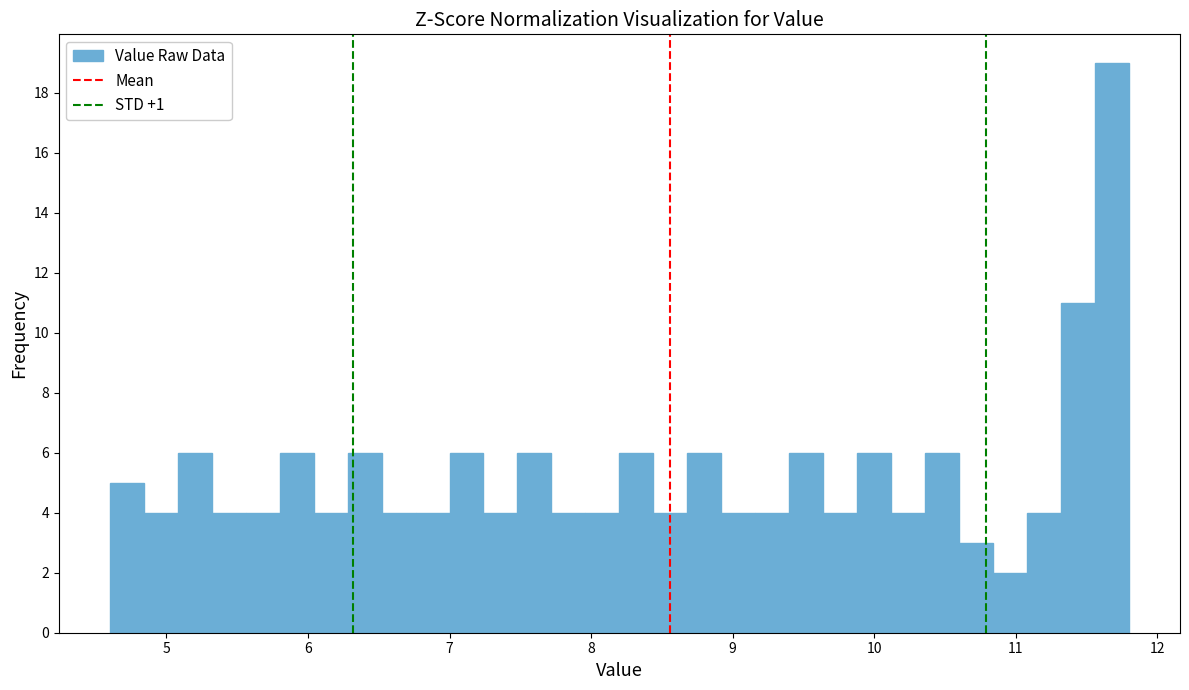

Around what value on the x-axis is the tallest bar? Give the approximate position of its centre, as read against the axis.

11.7